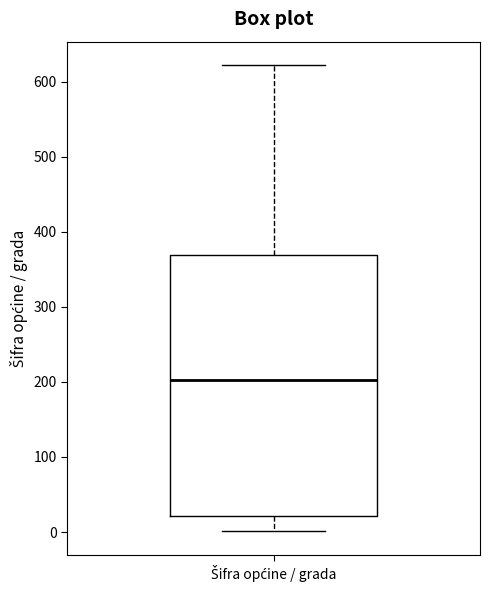

Transcribe this box plot: give where the median line is, the range the box spans, and where the two whiskers end, as read against the y-axis. The values are not printed on the chart, so give them approximately, as read against the axis.

median 200, box 20 to 370, whiskers 0 to 620